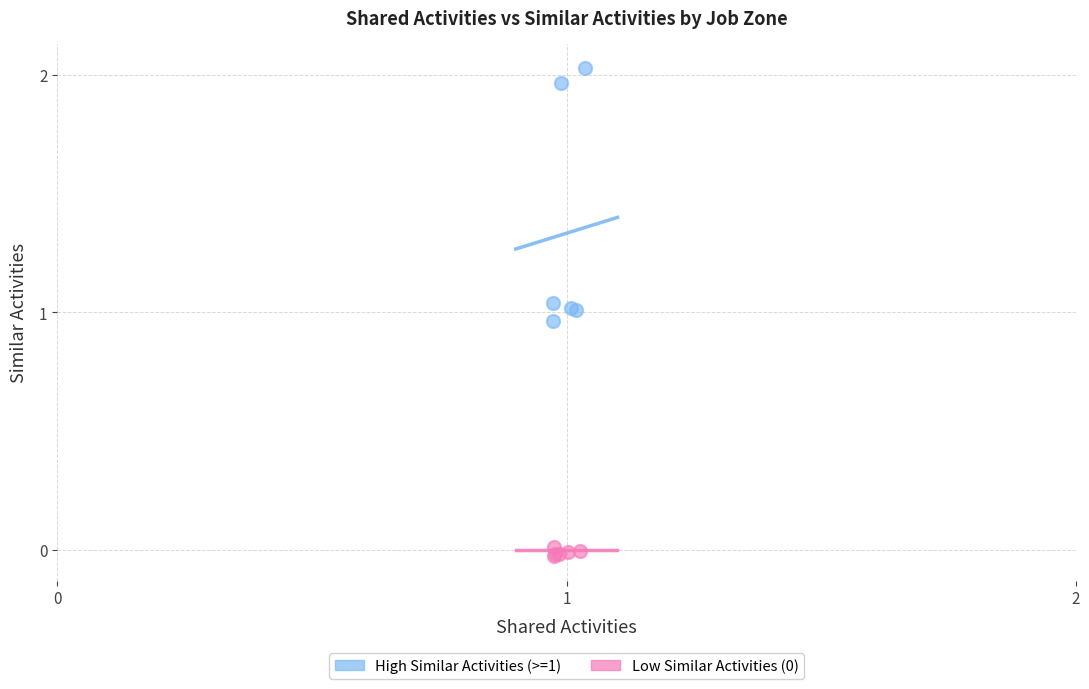

Which series has the largest Y range (max minus min)?

High Similar Activities (>=1)